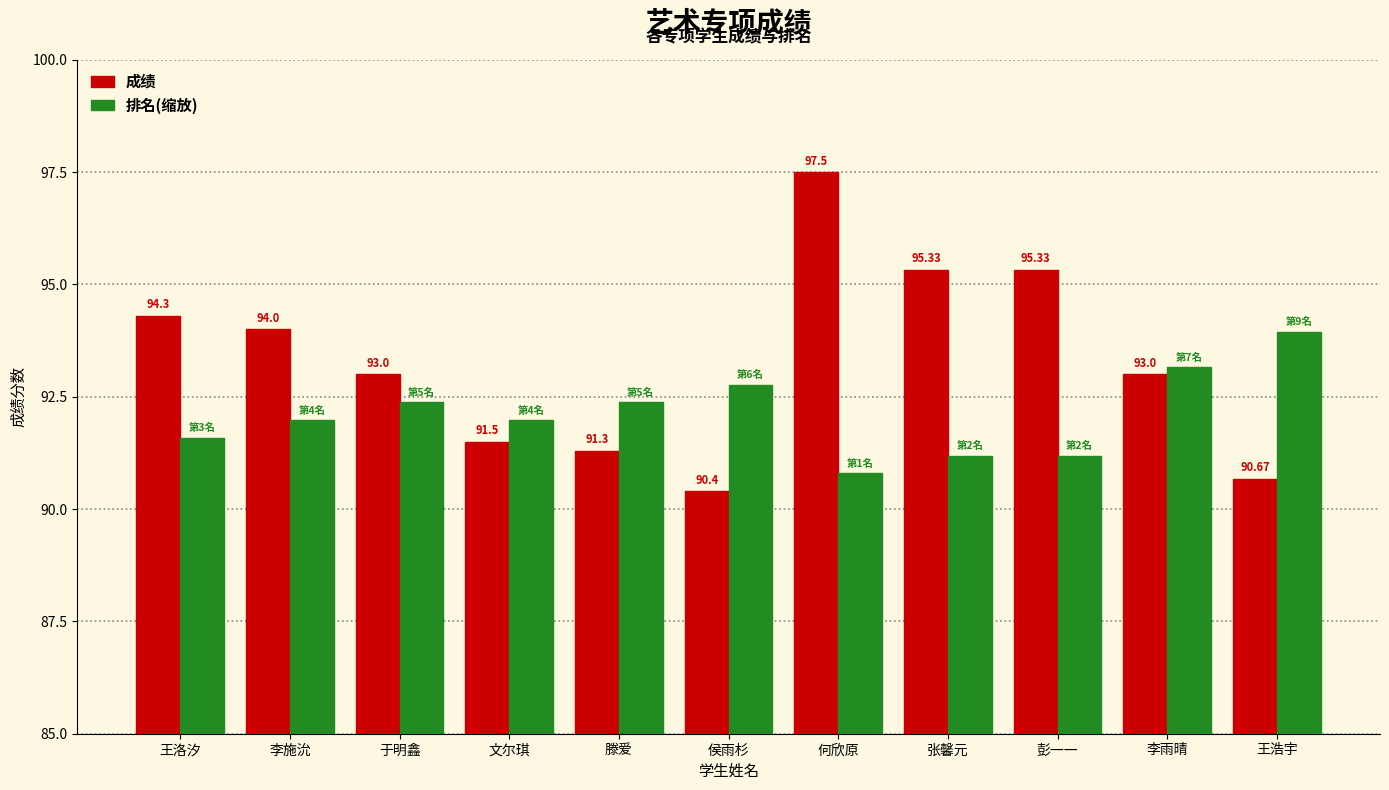

What is the average value of the 成绩 series?

93.3